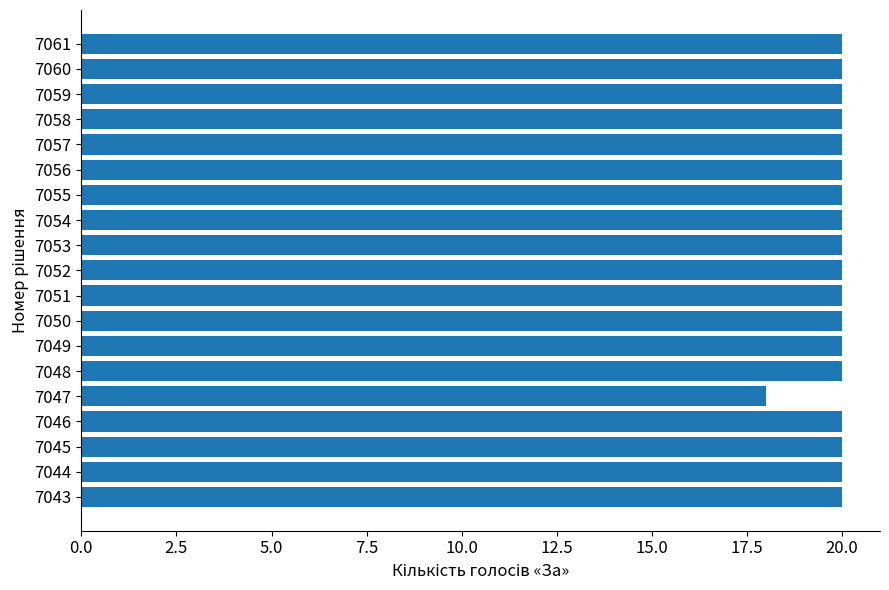

How many series are shown in this chart?

1